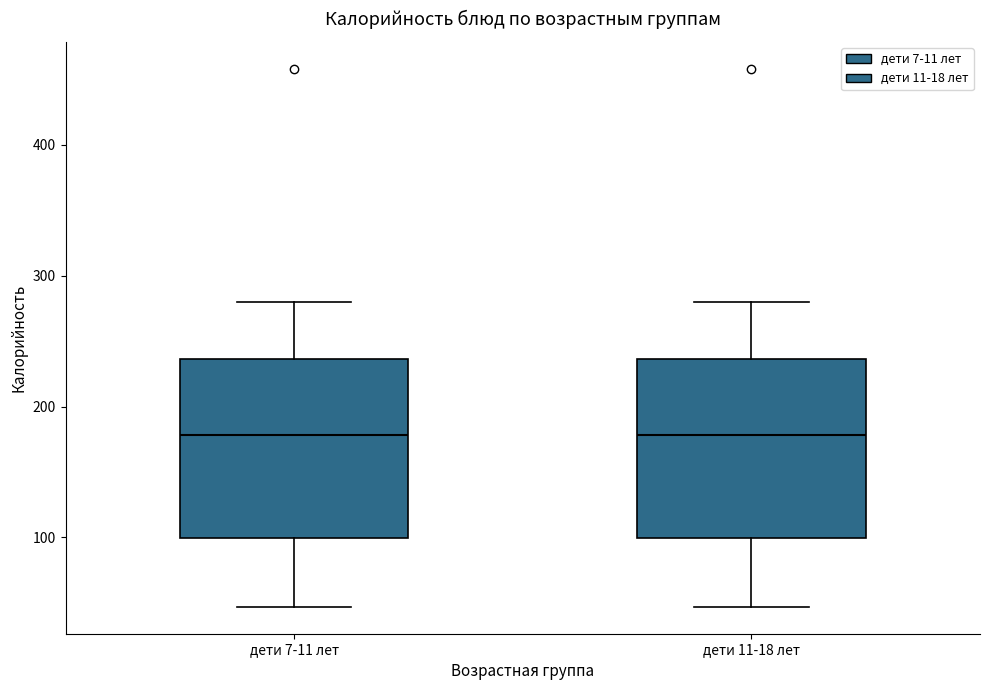

Reading left to right, read every box against the y-axis: the position of its median line, the range the box covers, and the ends of its whiskers. The values are not printed on the chart, so give them approximately, as read against the axis.

дети 7-11 лет: median 180, box 100 to 240, whiskers 50 to 280
дети 11-18 лет: median 180, box 100 to 240, whiskers 50 to 280